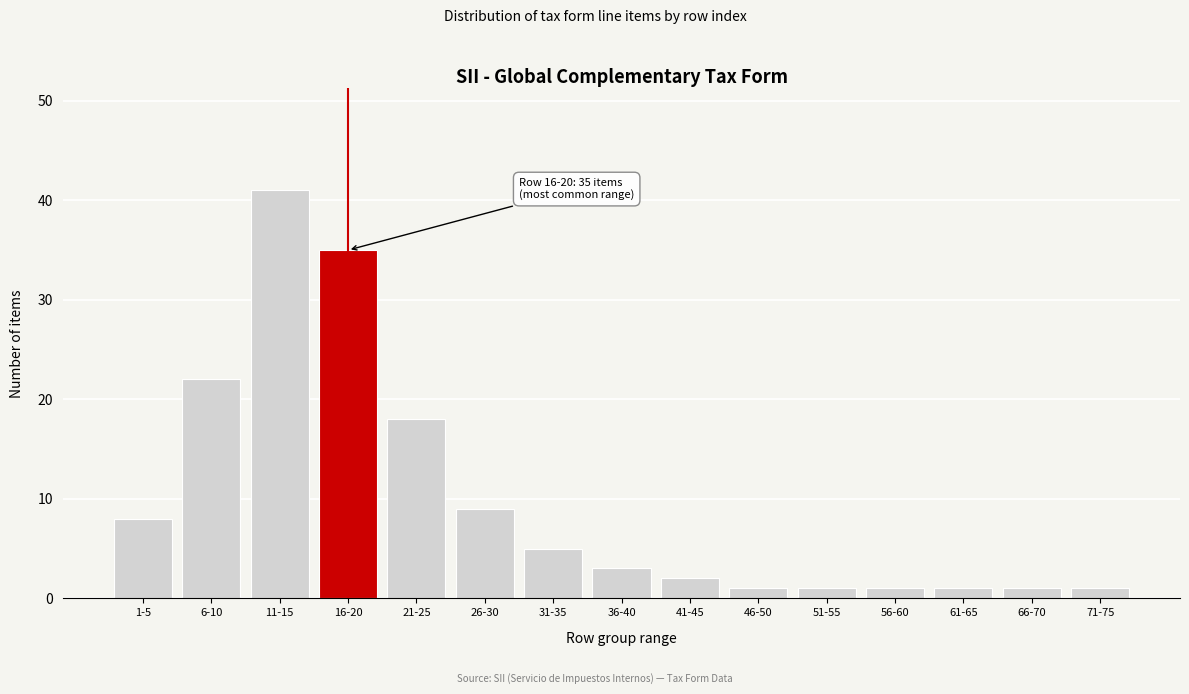

Reading left to right, extract all data points from this chart.

1-5=8	6-10=22	11-15=41	16-20=35	21-25=18	26-30=9	31-35=5	36-40=3	41-45=2	46-50=1	51-55=1	56-60=1	61-65=1	66-70=1	71-75=1